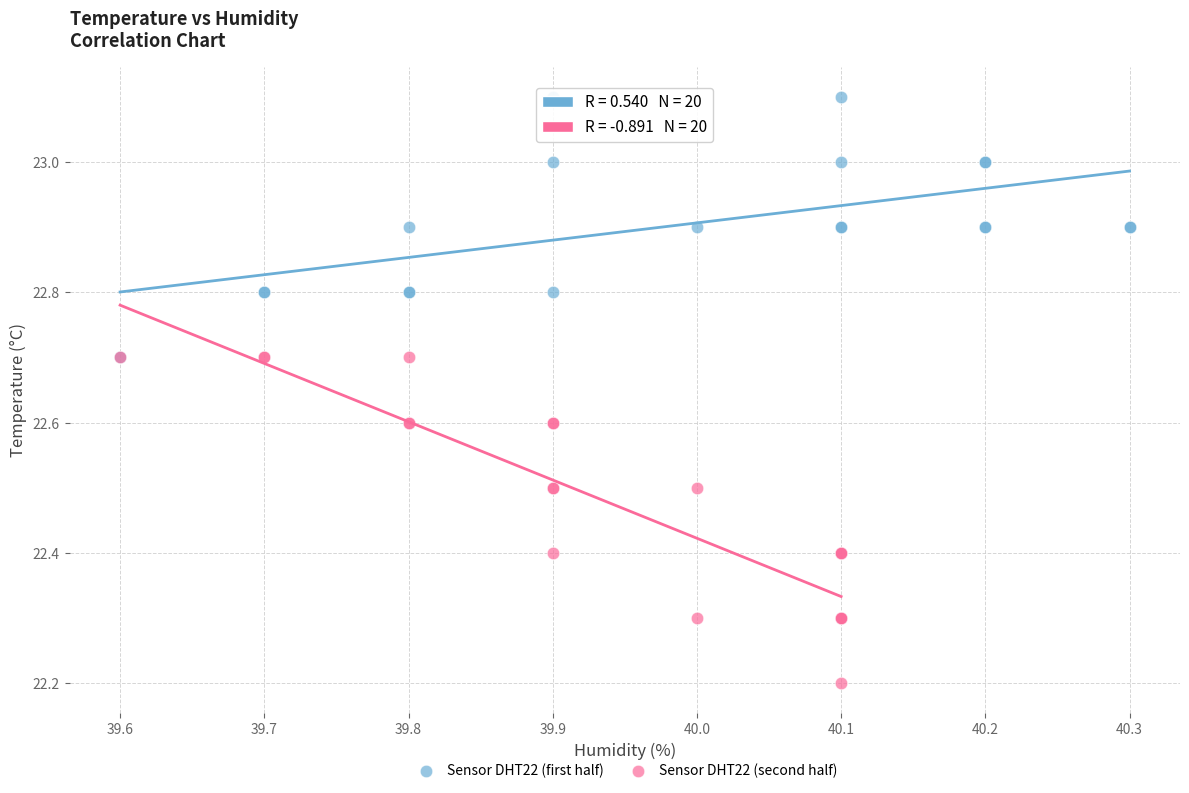

Which series reaches the minimum Y coordinate?

Sensor DHT22 (second half)